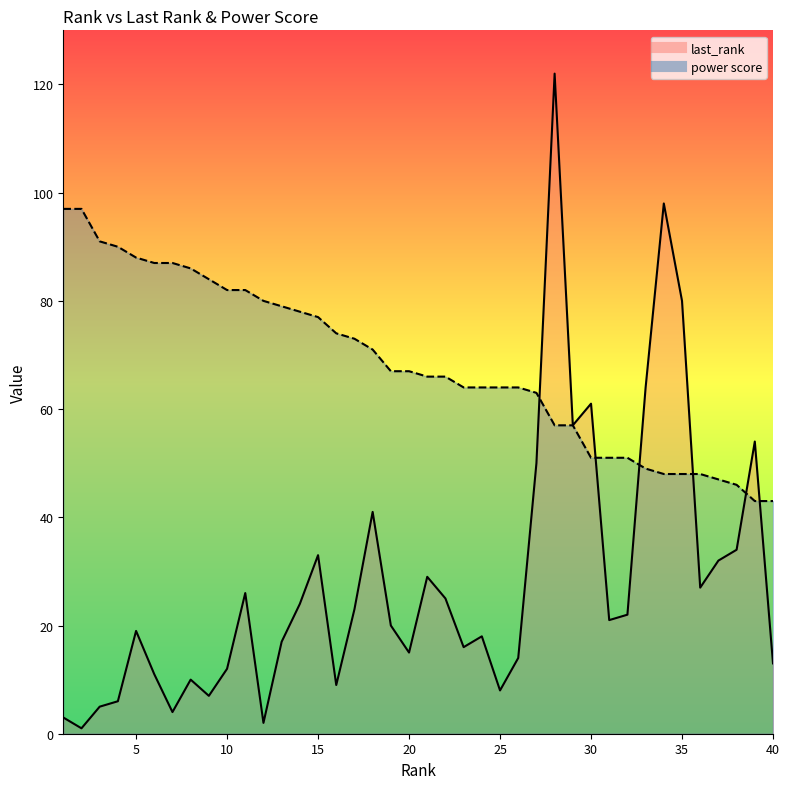

What is the difference between the highest and lowest values at 20?

52